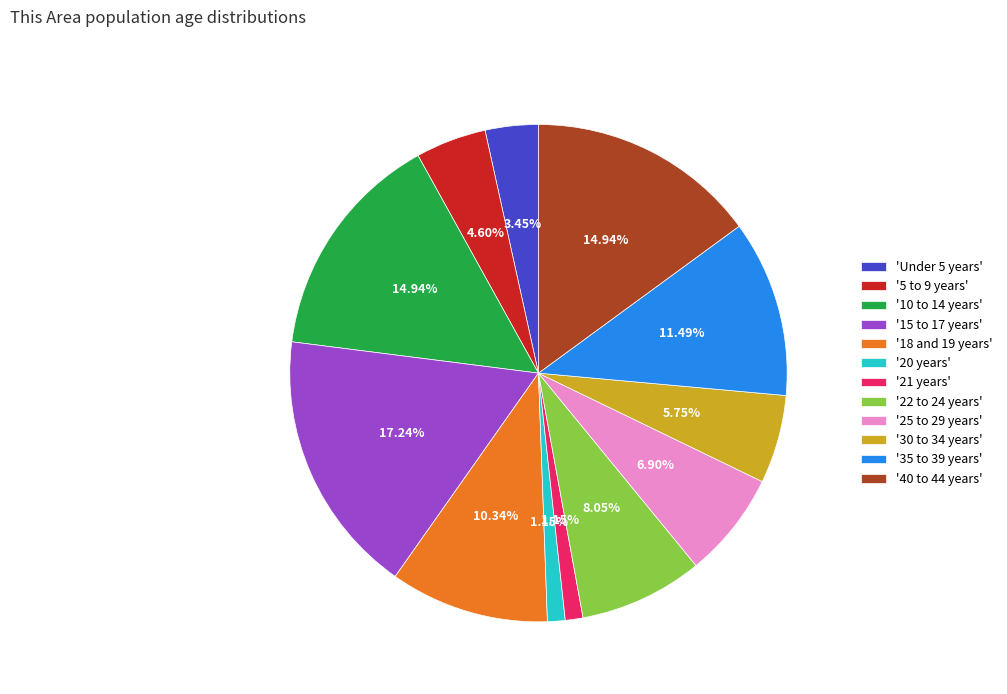

Do '15 to 17 years' and '40 to 44 years' together represent more than half of the pie?

No